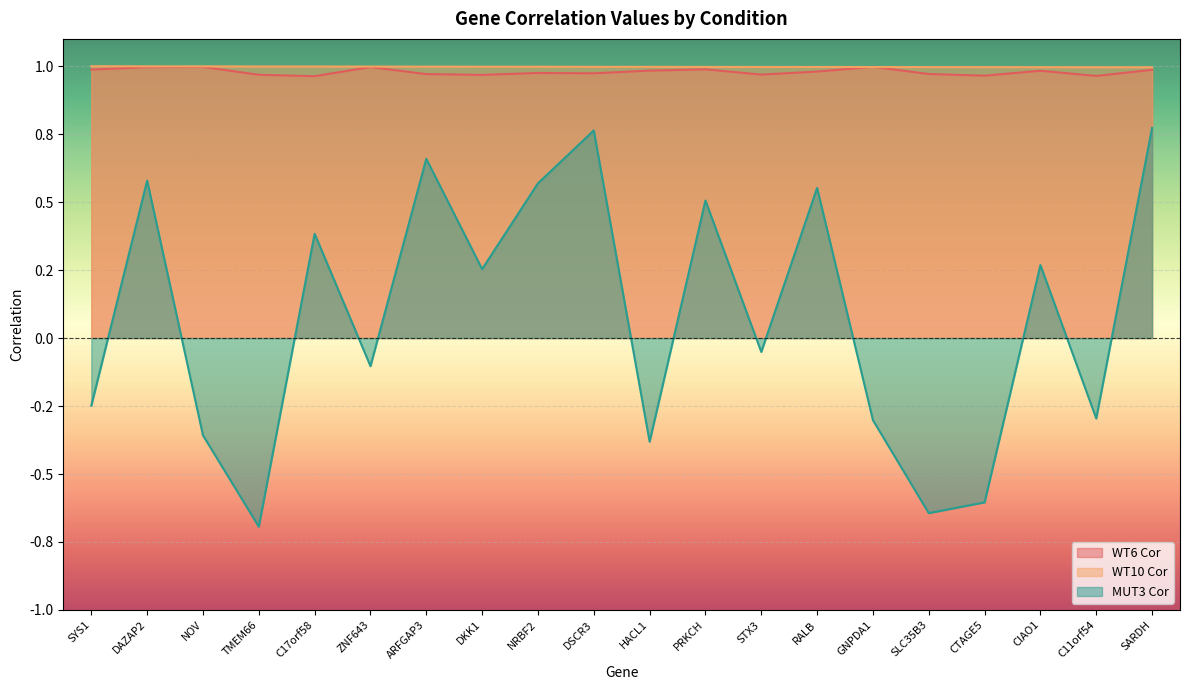

Reading left to right, transcribe all the data shown in this chart.

WT6 Cor: SYS1=1.0	DAZAP2=1.0	NOV=1.0	TMEM66=1.0	C17orf58=1.0	ZNF643=1.0	ARFGAP3=1.0	DKK1=1.0	NRBF2=1.0	DSCR3=1.0	HACL1=1.0	PRKCH=1.0	STX3=1.0	RALB=1.0	GNPDA1=1.0	SLC35B3=1.0	CTAGE5=1.0	CIAO1=1.0	C11orf54=1.0	SARDH=1.0
WT10 Cor: SYS1=1.0	DAZAP2=1.0	NOV=1.0	TMEM66=1.0	C17orf58=1.0	ZNF643=1.0	ARFGAP3=1.0	DKK1=1.0	NRBF2=1.0	DSCR3=1.0	HACL1=1.0	PRKCH=1.0	STX3=1.0	RALB=1.0	GNPDA1=1.0	SLC35B3=1.0	CTAGE5=1.0	CIAO1=1.0	C11orf54=1.0	SARDH=1.0
MUT3 Cor: SYS1=-0.2	DAZAP2=0.6	NOV=-0.4	TMEM66=-0.7	C17orf58=0.4	ZNF643=-0.1	ARFGAP3=0.7	DKK1=0.3	NRBF2=0.6	DSCR3=0.8	HACL1=-0.4	PRKCH=0.5	STX3=-0.1	RALB=0.6	GNPDA1=-0.3	SLC35B3=-0.6	CTAGE5=-0.6	CIAO1=0.3	C11orf54=-0.3	SARDH=0.8